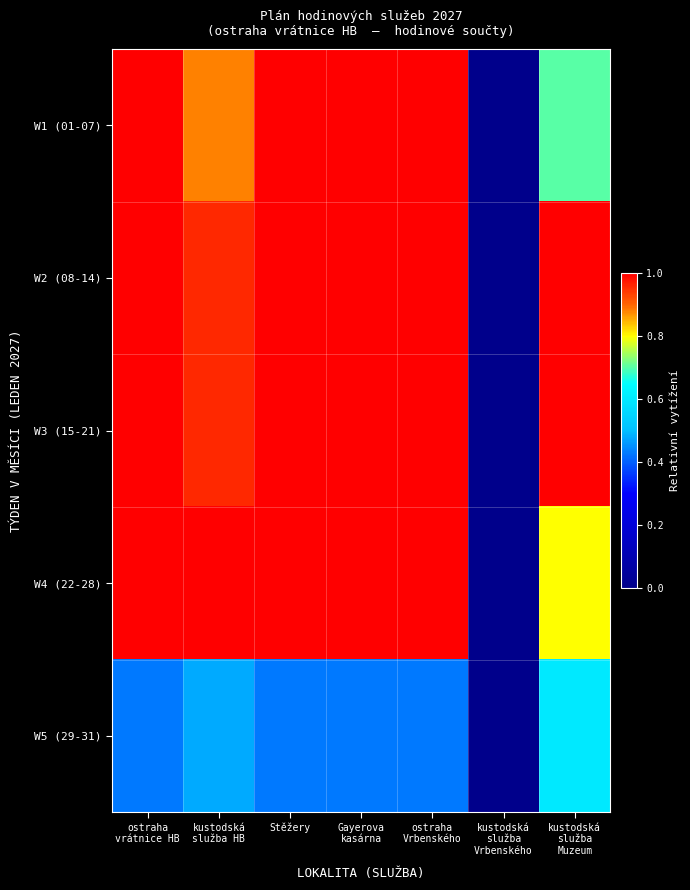

Reading left to right, transcribe all the data shown in this chart.

W1 (01-07): ostraha
vrátnice HB=1.0	kustodská
služba HB=0.9	Stěžery=1.0	Gayerova
kasárna=1.0	ostraha
Vrbenského=1.0	kustodská
služba
Vrbenského=0.0	kustodská
služba
Muzeum=0.7
W2 (08-14): ostraha
vrátnice HB=1.0	kustodská
služba HB=1.0	Stěžery=1.0	Gayerova
kasárna=1.0	ostraha
Vrbenského=1.0	kustodská
služba
Vrbenského=0.0	kustodská
služba
Muzeum=1.0
W3 (15-21): ostraha
vrátnice HB=1.0	kustodská
služba HB=1.0	Stěžery=1.0	Gayerova
kasárna=1.0	ostraha
Vrbenského=1.0	kustodská
služba
Vrbenského=0.0	kustodská
služba
Muzeum=1.0
W4 (22-28): ostraha
vrátnice HB=1.0	kustodská
služba HB=1.0	Stěžery=1.0	Gayerova
kasárna=1.0	ostraha
Vrbenského=1.0	kustodská
služba
Vrbenského=0.0	kustodská
služba
Muzeum=0.8
W5 (29-31): ostraha
vrátnice HB=0.4	kustodská
služba HB=0.5	Stěžery=0.4	Gayerova
kasárna=0.4	ostraha
Vrbenského=0.4	kustodská
služba
Vrbenského=0.0	kustodská
služba
Muzeum=0.6